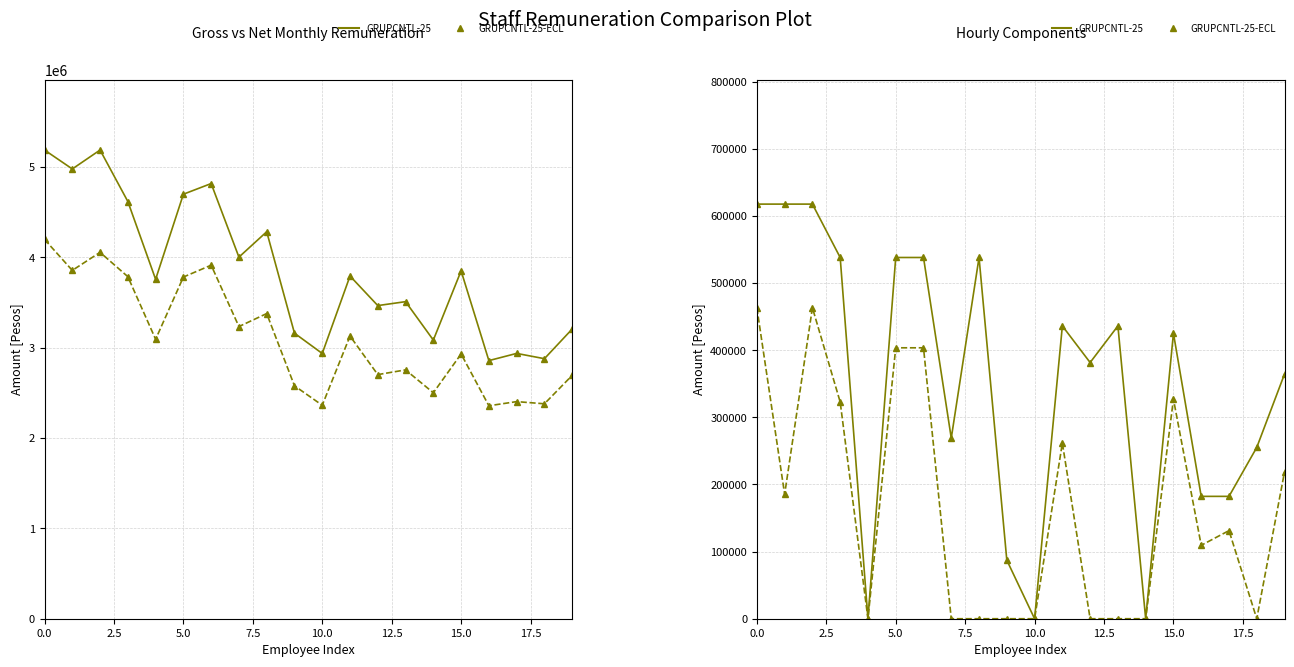

In HRS FESTIVAS EN $, how many points are lower than both neighbors (excluding endpoints)?

4